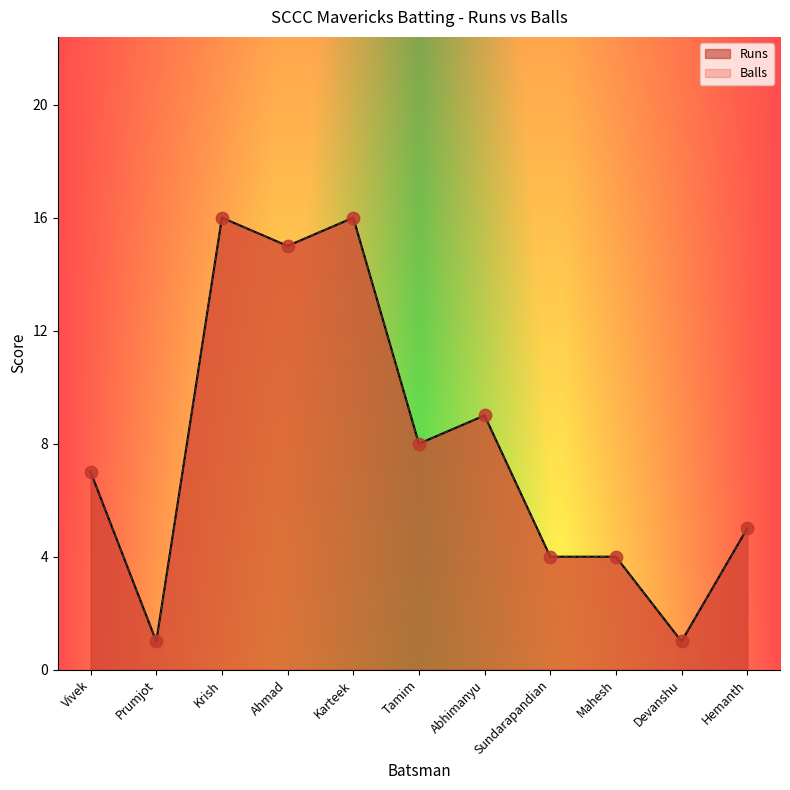

At how many categories does at least one series exceed 9?

3